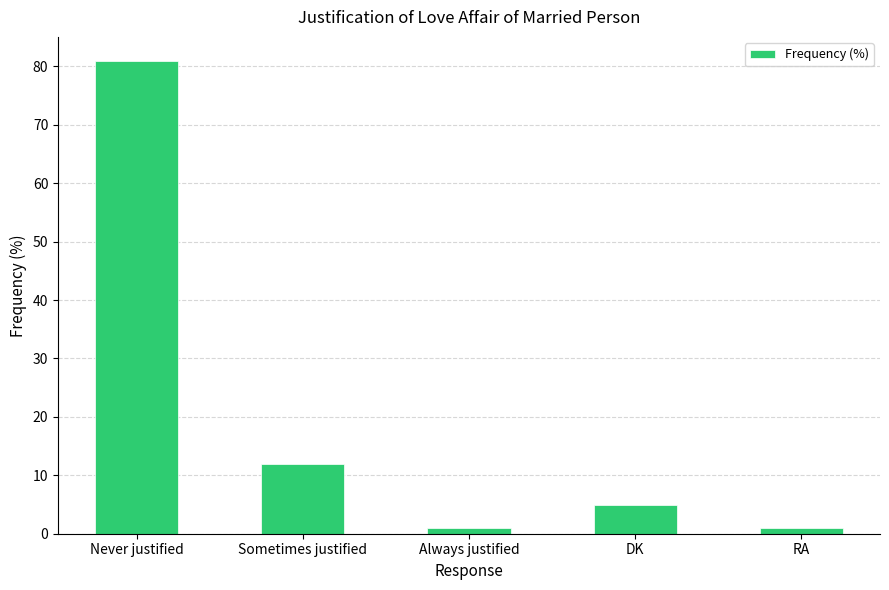

Count the number of data series in this chart.

1